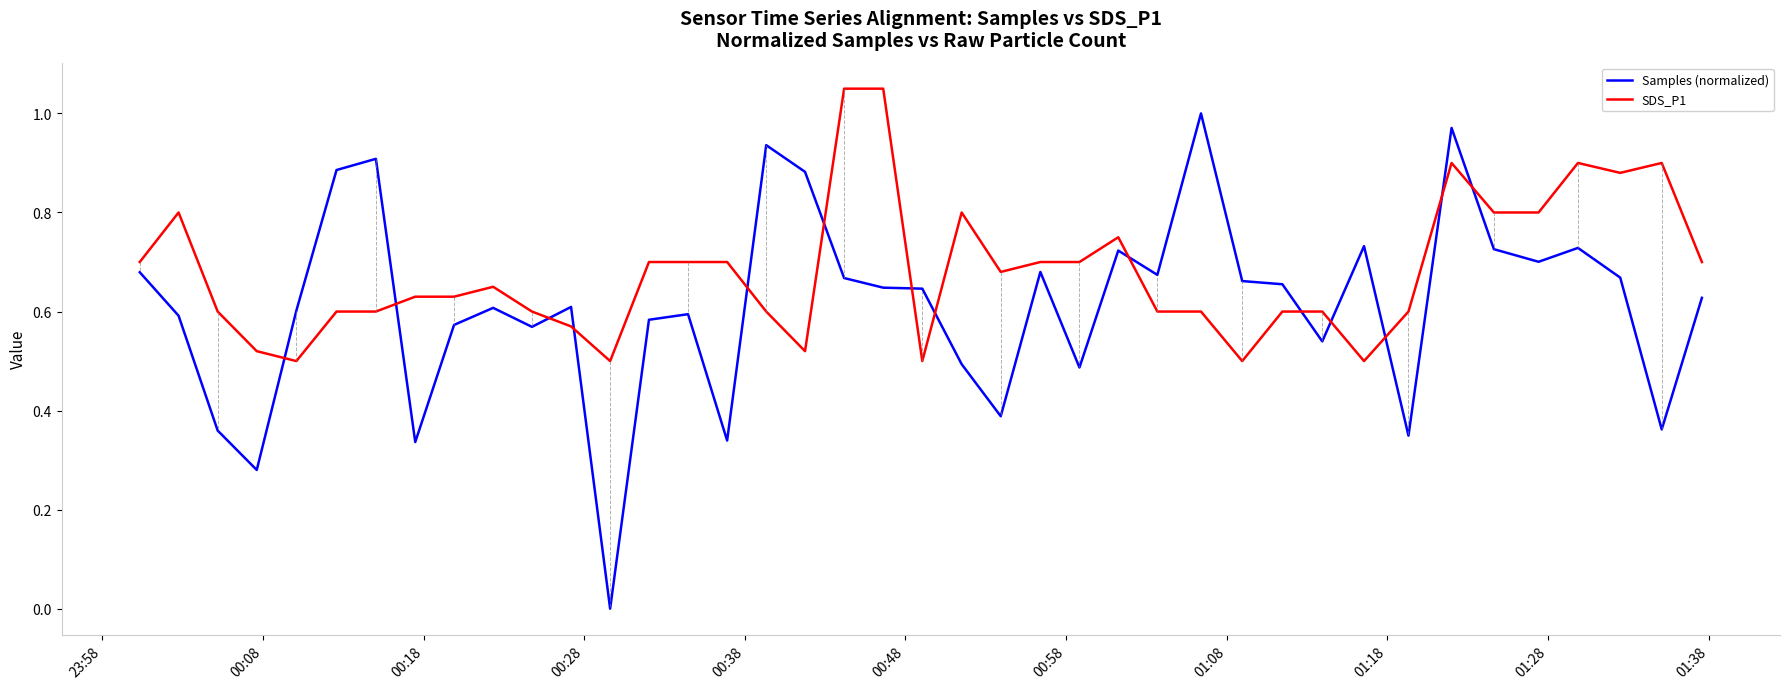

True or false: Samples (normalized) and SDS_P1 cross at least once.

True